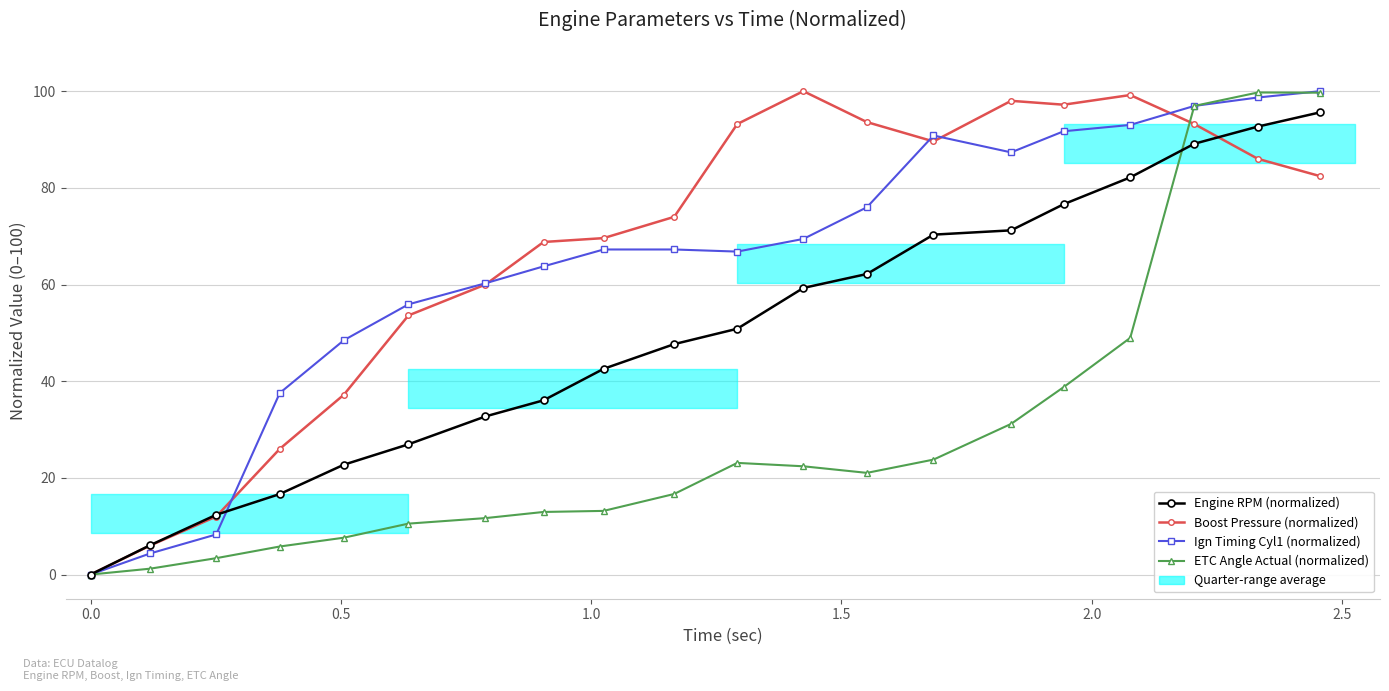

Is the value of Ign Timing Cyl1 (normalized) at 15 greater than the value of Boost Pressure (normalized) at 15?

No